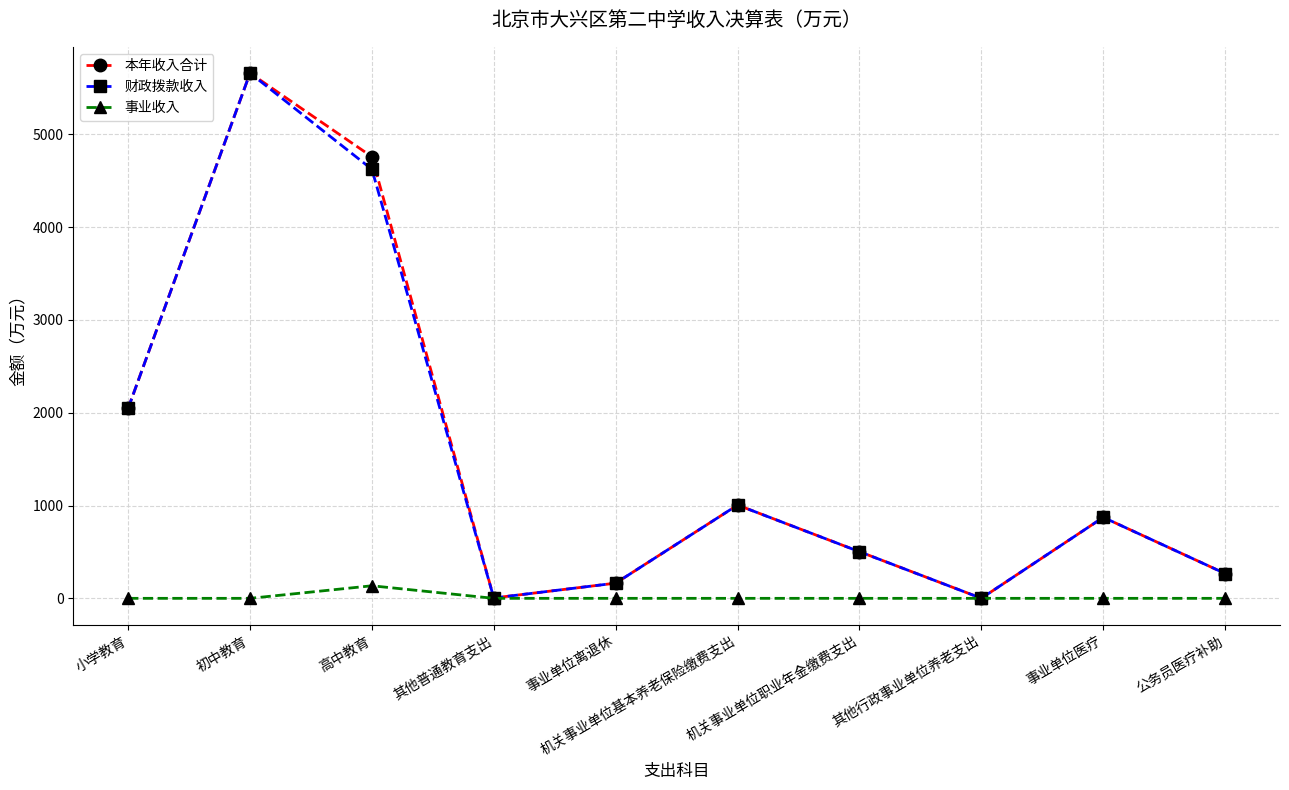

What is the difference between the highest and lowest values at 其他行政事业单位养老支出?

0.5